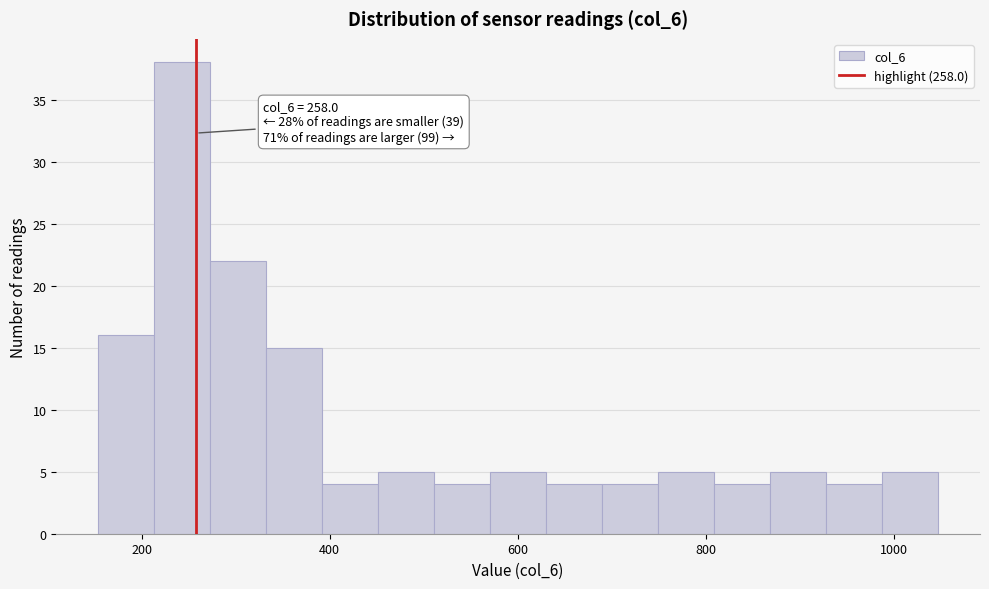

Around what value on the x-axis is the tallest bar? Give the approximate position of its centre, as read against the axis.

240